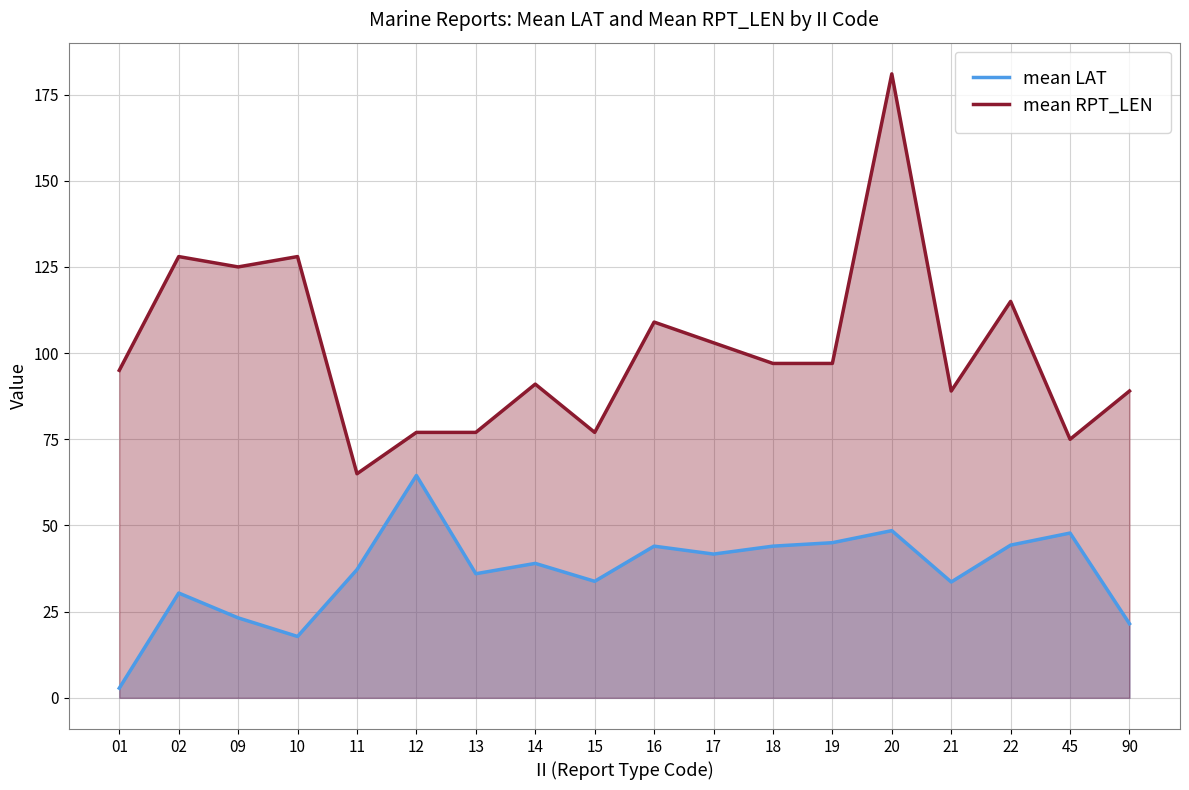

How many lines are shown in the chart?

2